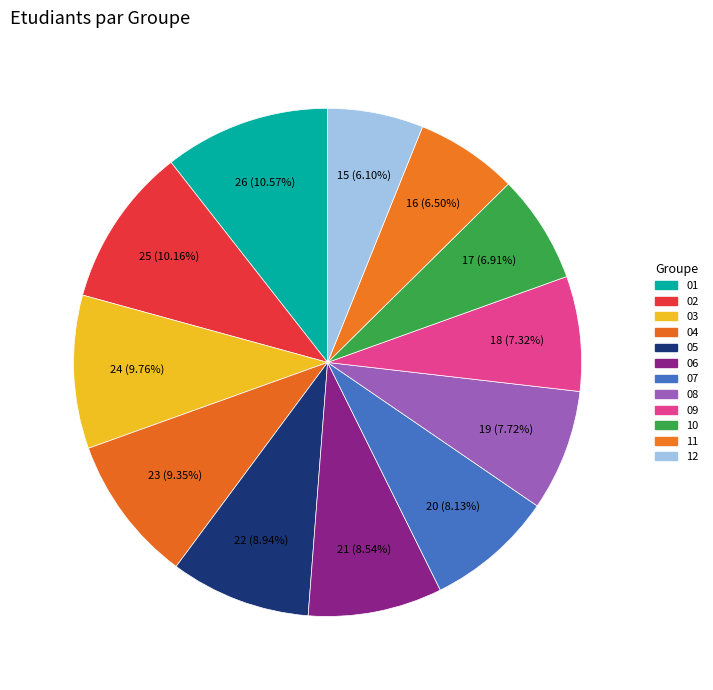

How many segments does this pie chart have?

12